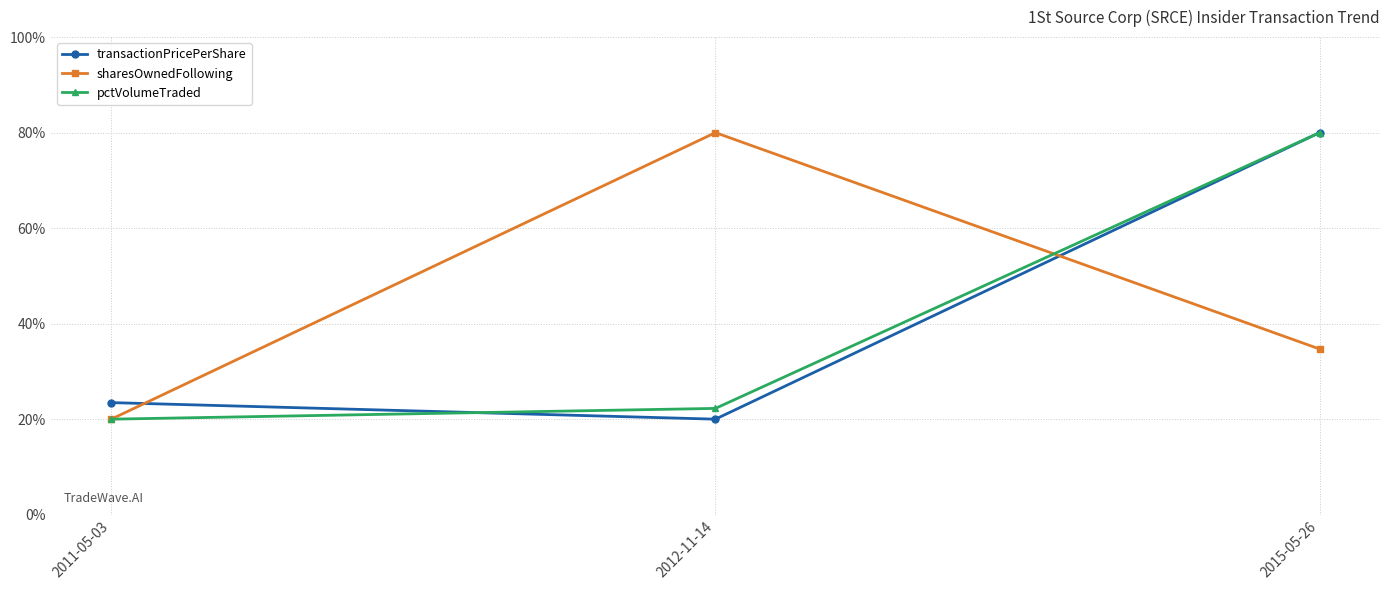

What is the approximate value of sharesOwnedFollowing at 2012-11-14?

80.0